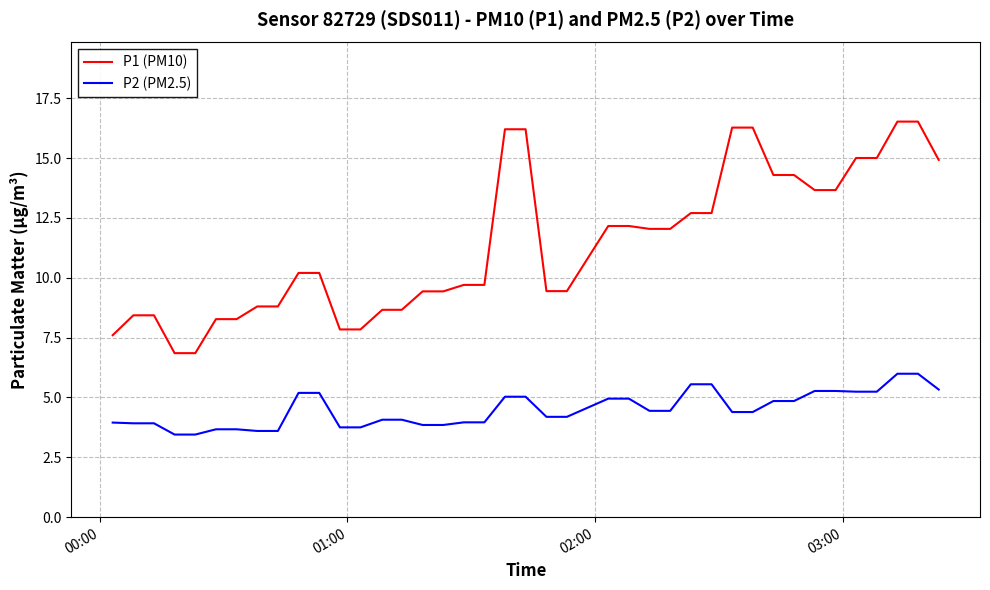

At how many categories does at least one series exceed 8?

35